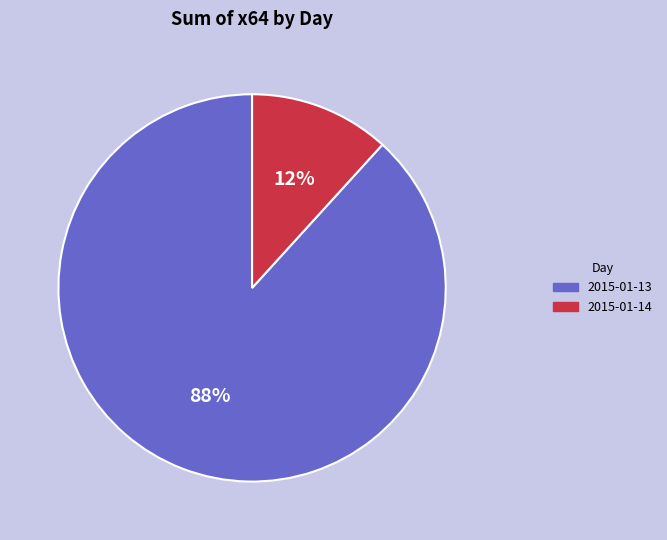

Combined, do 2015-01-13 and 2015-01-14 account for over 50%?

Yes